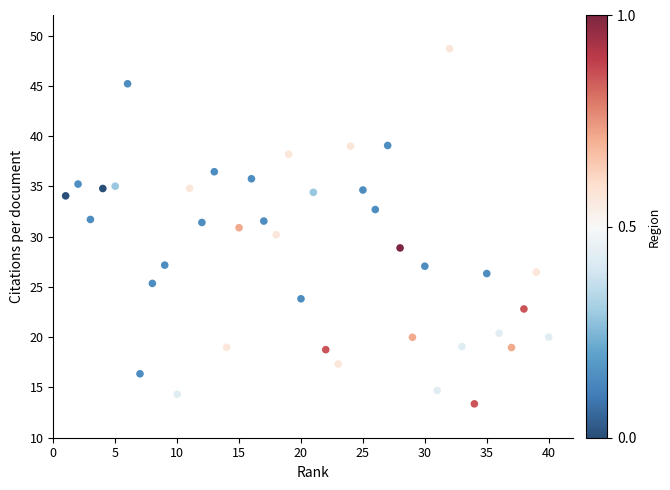

What is the range of Y values (max minus min)?

35.3